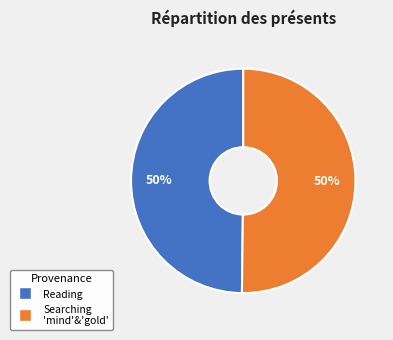

To the nearest percent, what is the average slice percentage?

50%